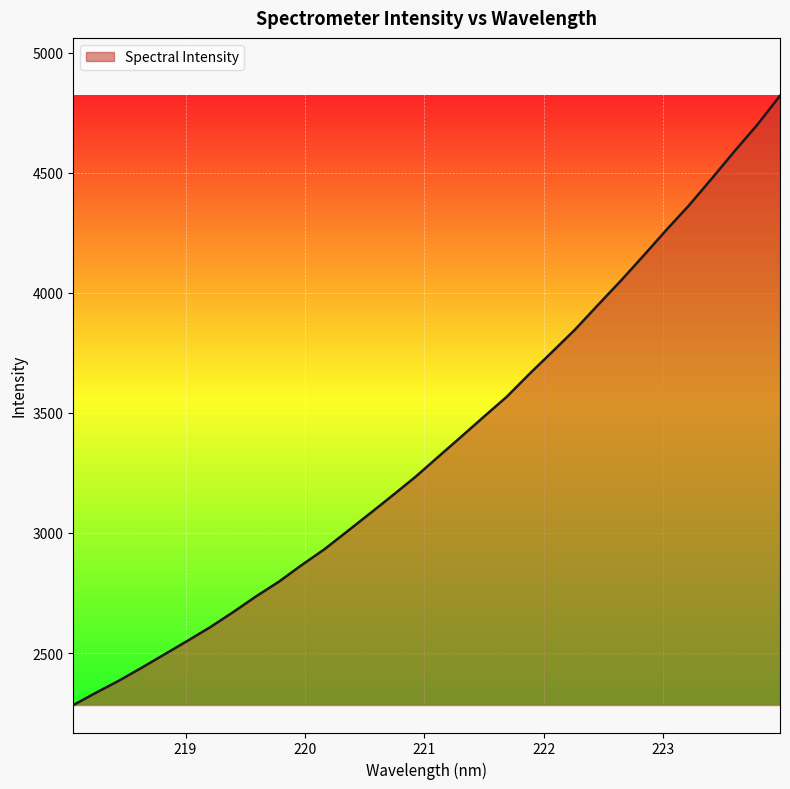

What is the maximum value shown in the chart?

4820.4